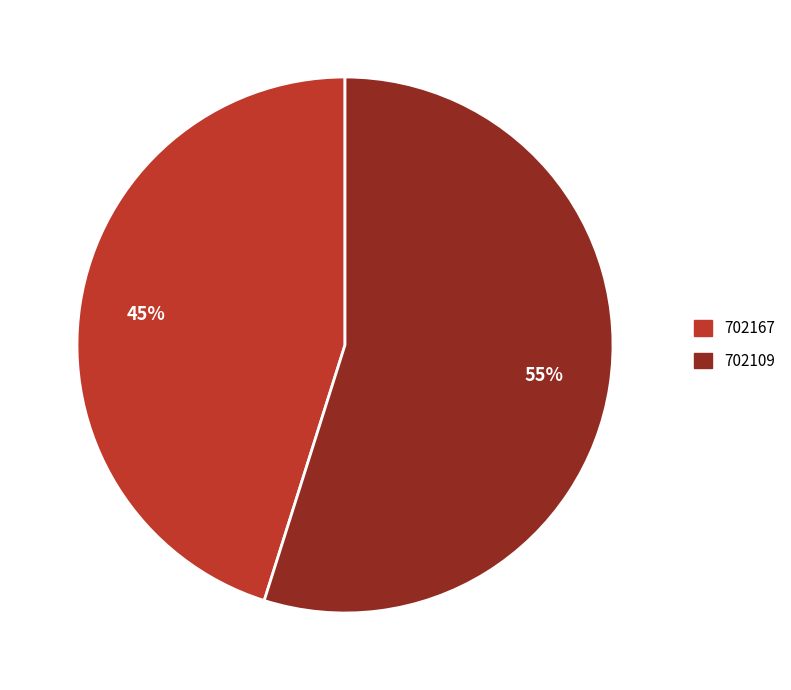

Rank the categories by value from lowest to highest.

702167, 702109